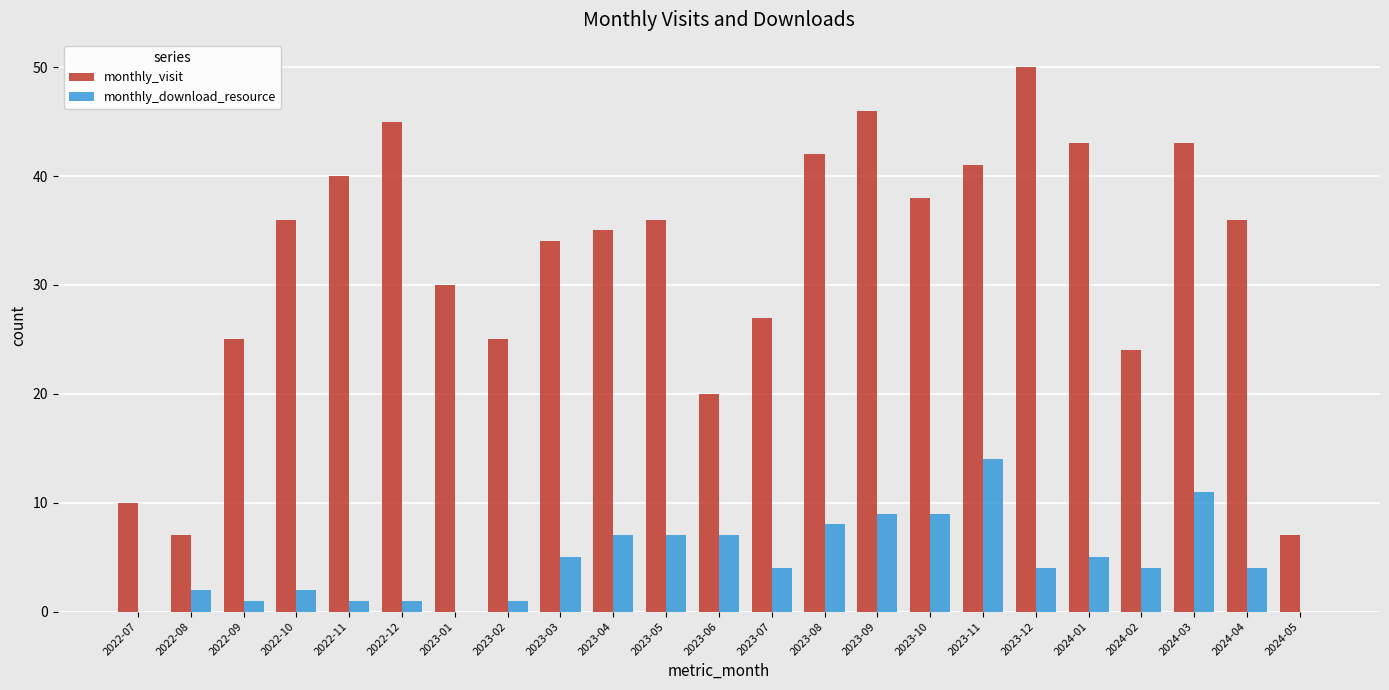

What is the average value of the monthly_download_resource series?

5